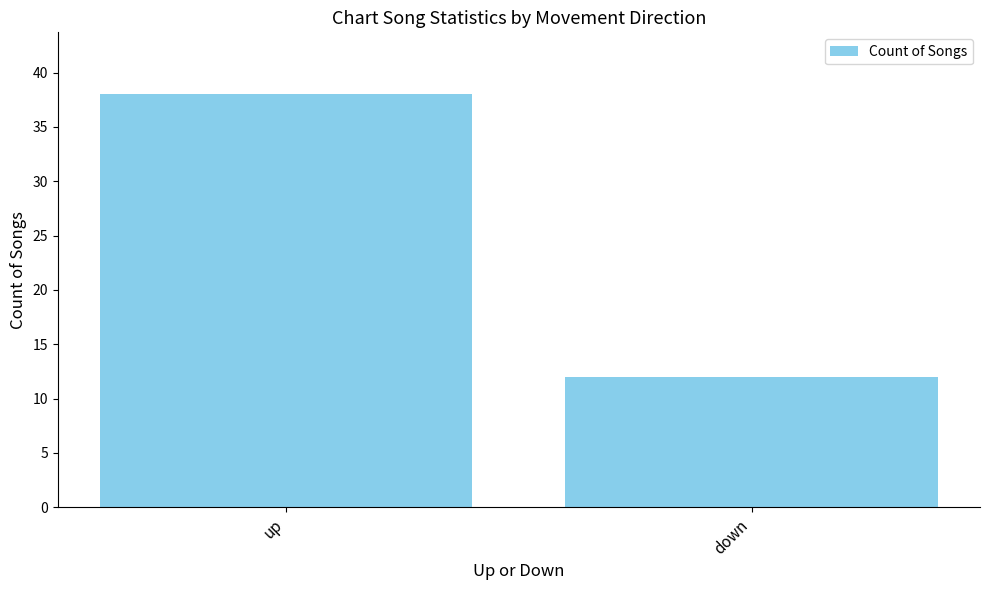

What is the difference between the values at up and down?

26